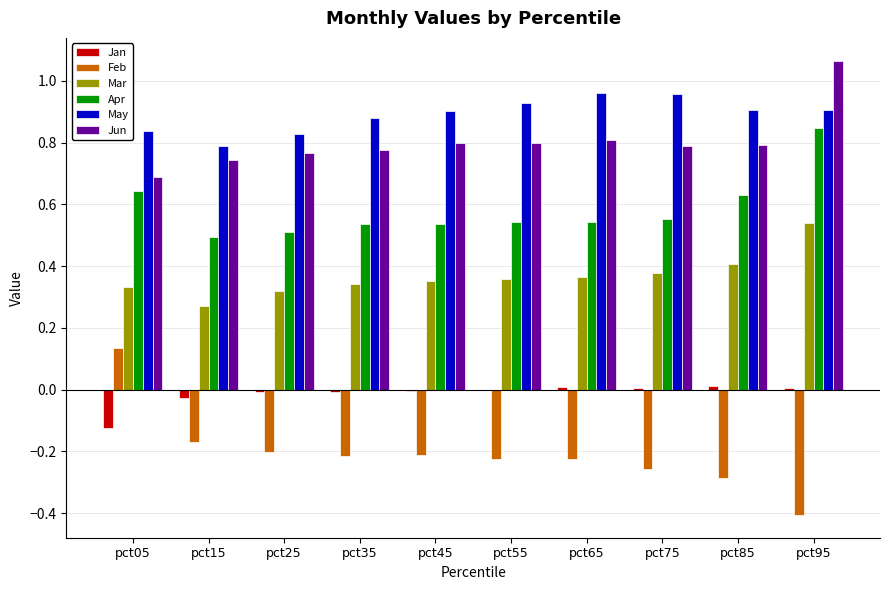

What are all the series names shown in the legend?

Jan, Feb, Mar, Apr, May, Jun